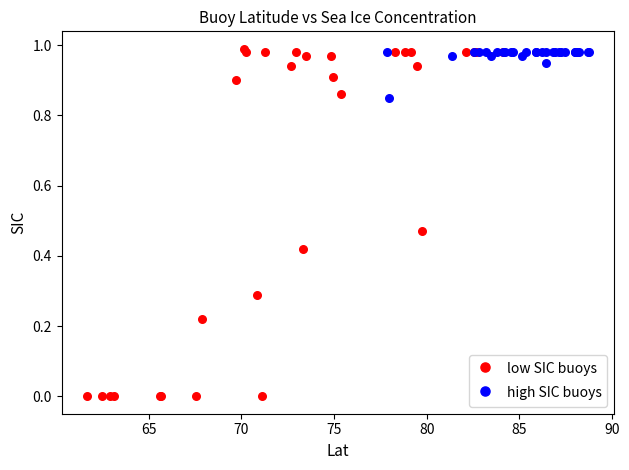

What are all the series names shown in the legend?

low SIC buoys, high SIC buoys